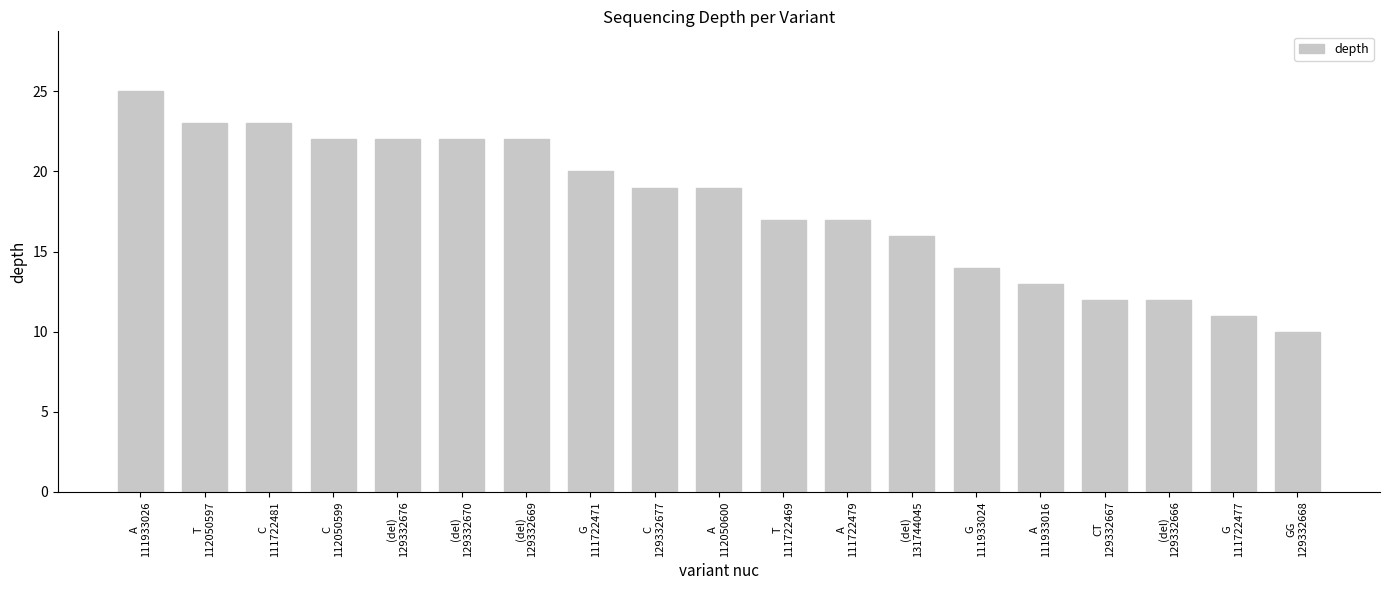

What is the label of the 1st bar from the left?

A
111933026